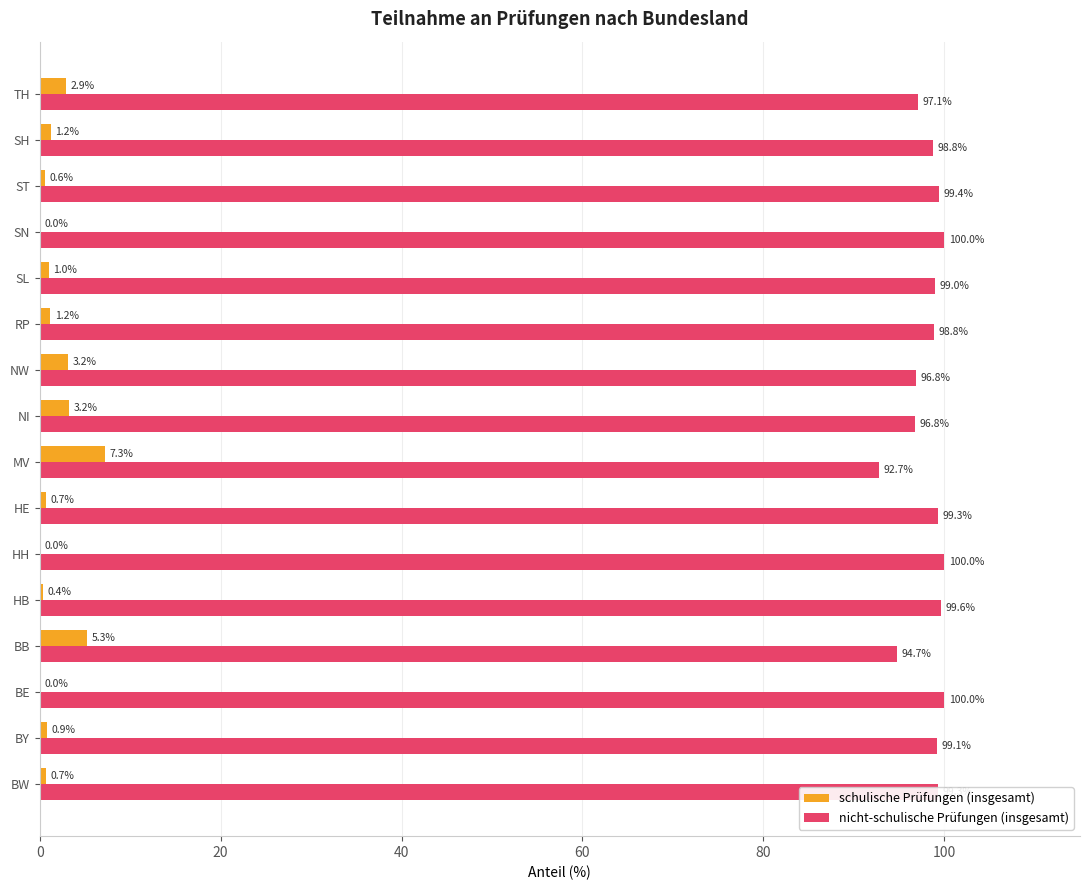

Read the schulische Prüfungen (insgesamt) value at TH.

2.9